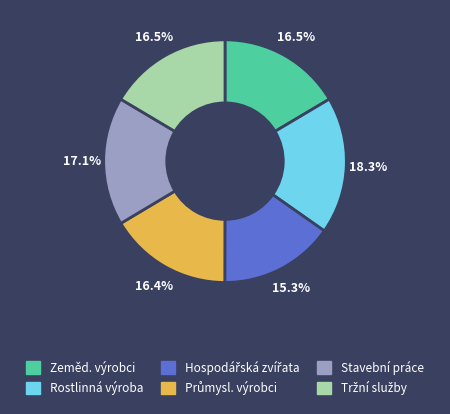

Approximately how many times larger is the value at Stavební práce compared to Rostlinná výroba?

0.9